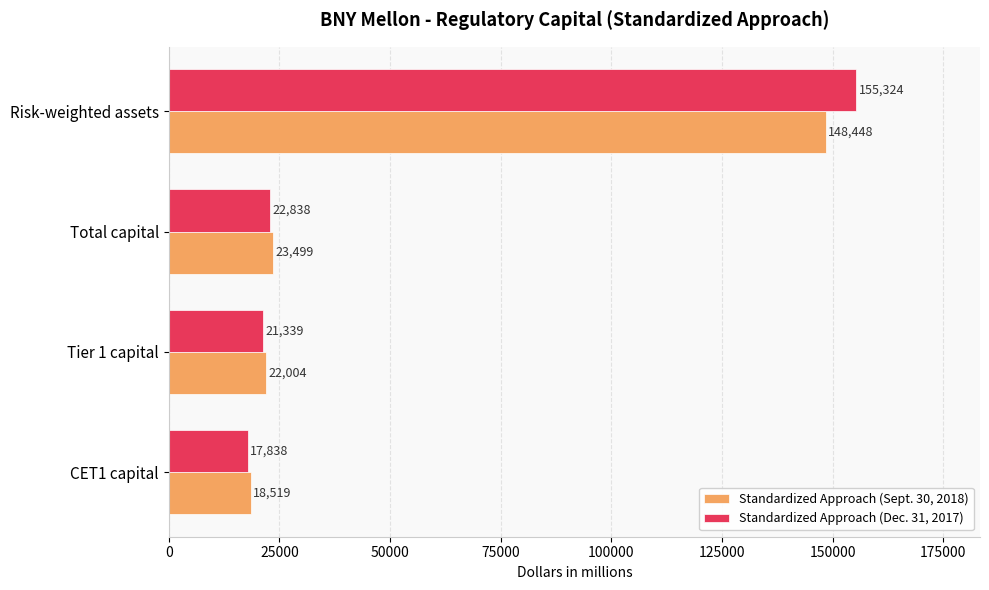

What is the minimum value for Standardized Approach (Dec. 31, 2017)?

17838